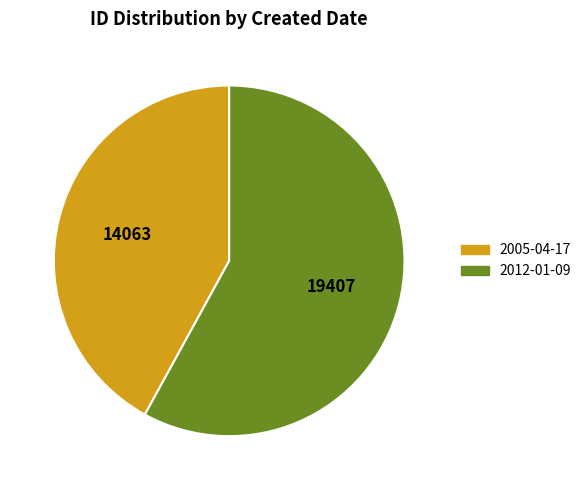

Which category has the smallest portion of the pie?

2005-04-17